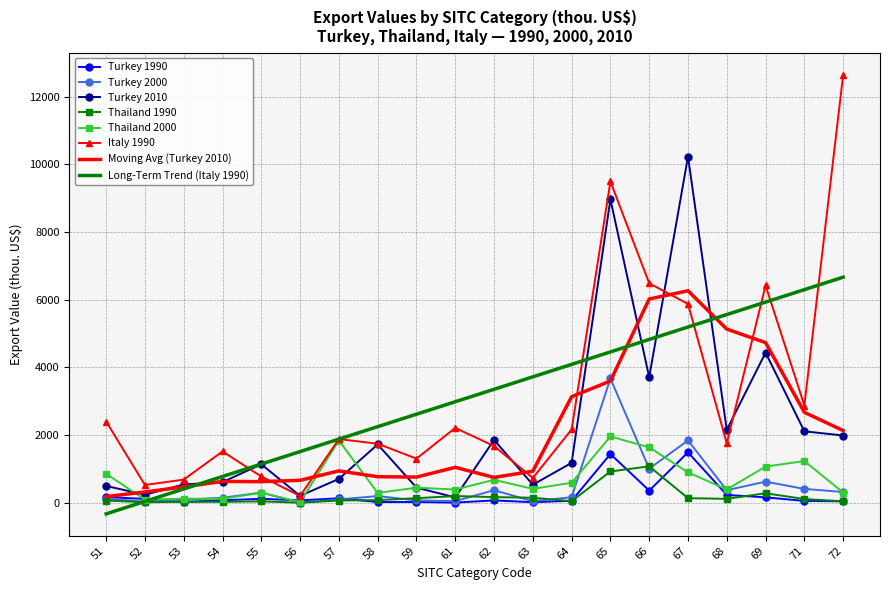

Which series has the largest range (max minus min)?

Italy 1990